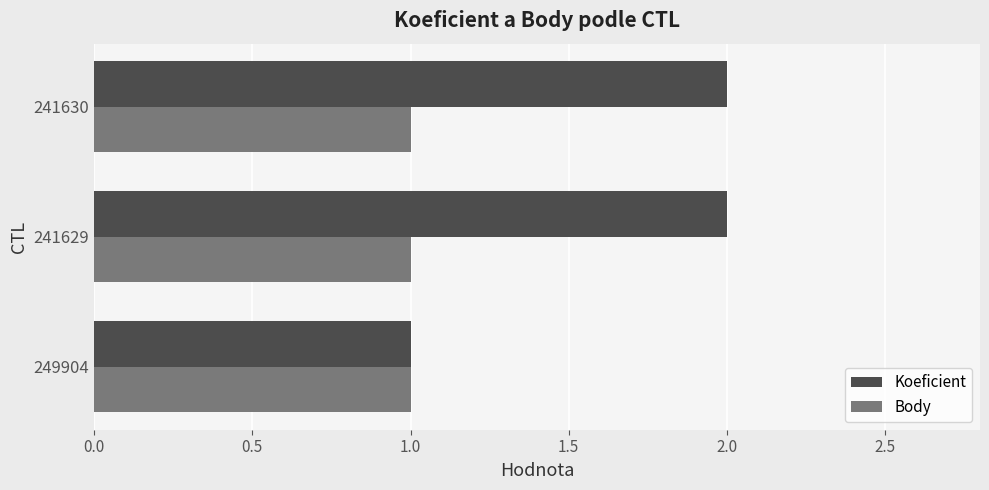

List the series in order of their overall mean, lowest first.

Body, Koeficient